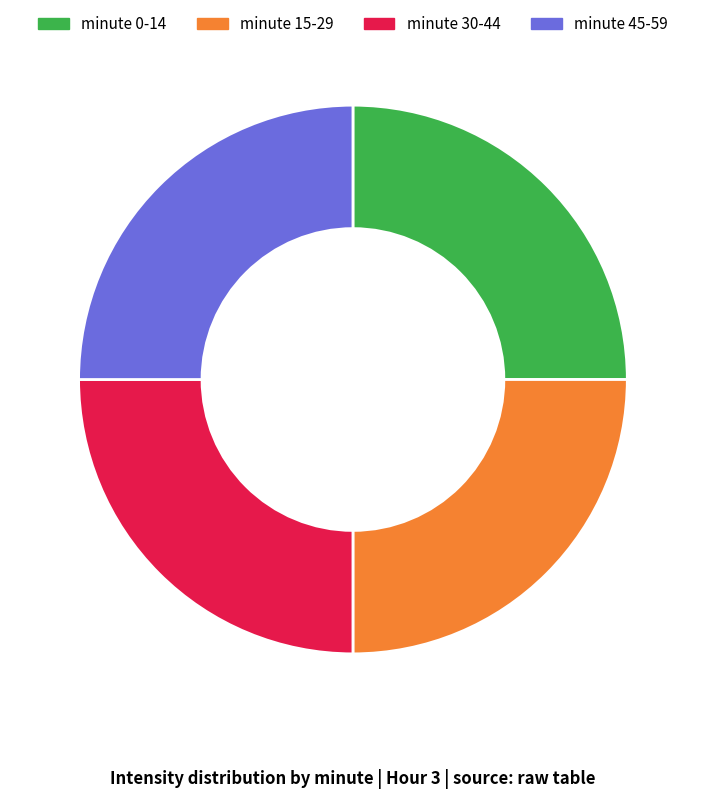

True or false: minute 30-44 accounts for 25% of the total.

True